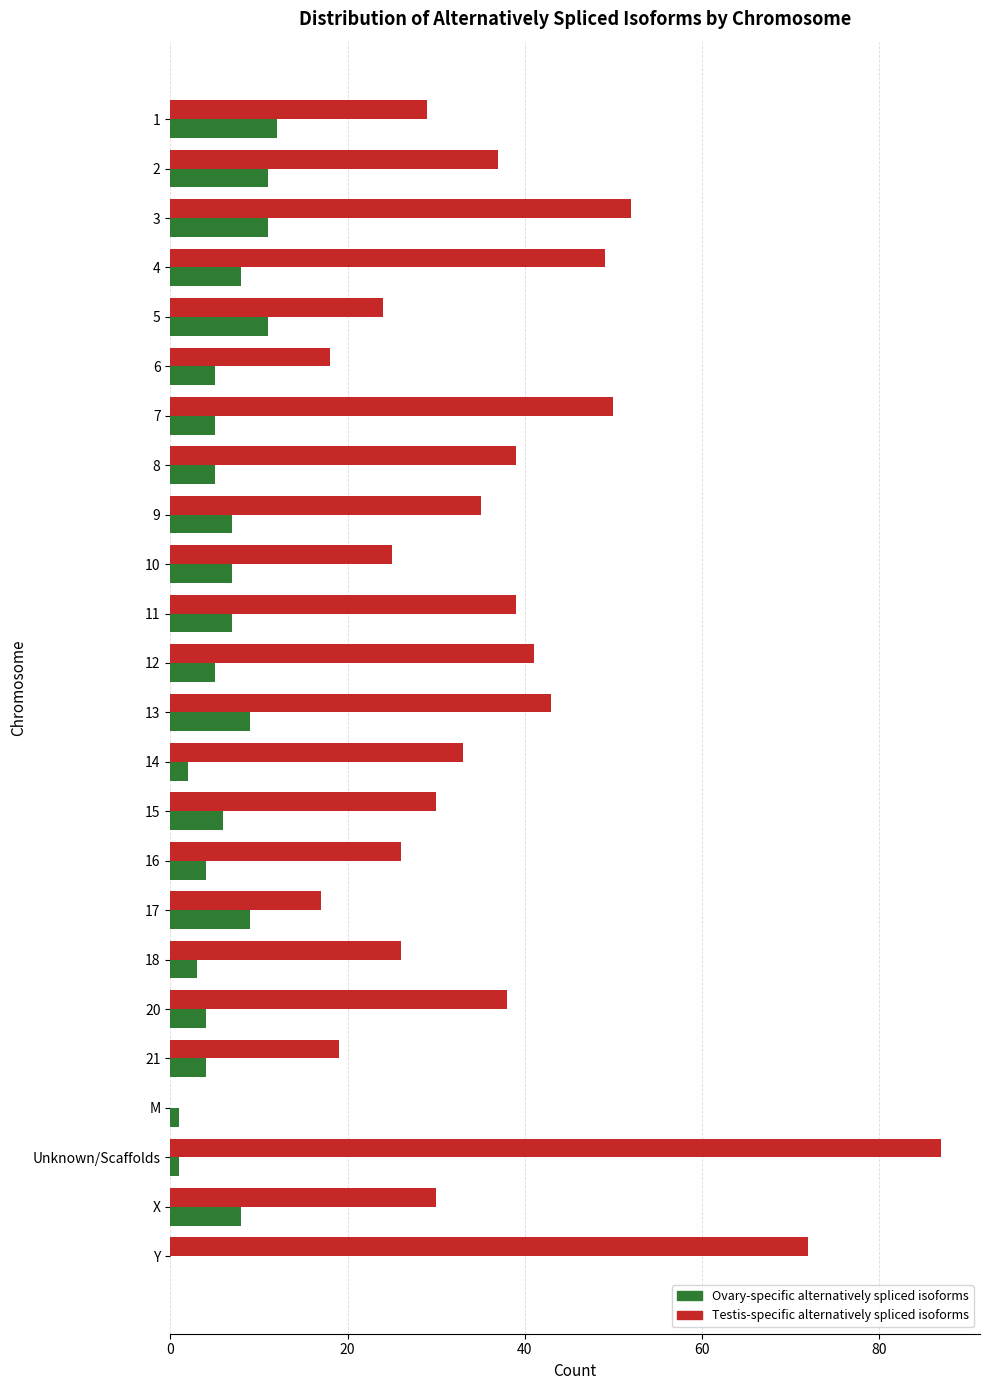

How many values in Testis-specific alternatively spliced isoforms are above zero?

23